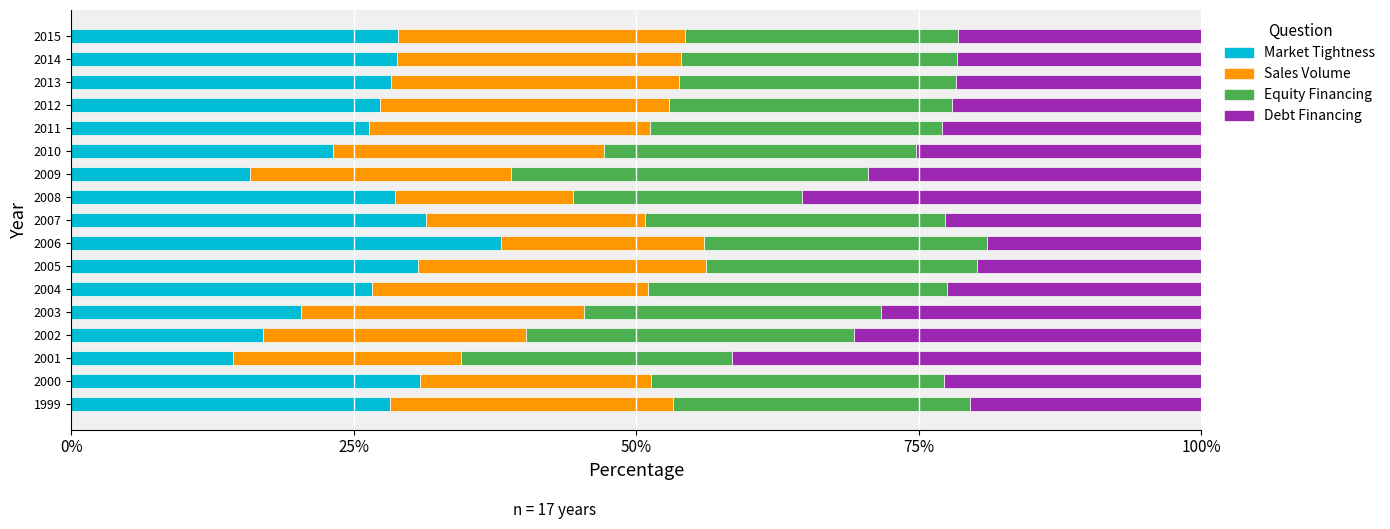

What is the total value across all series at 2007?

100.0